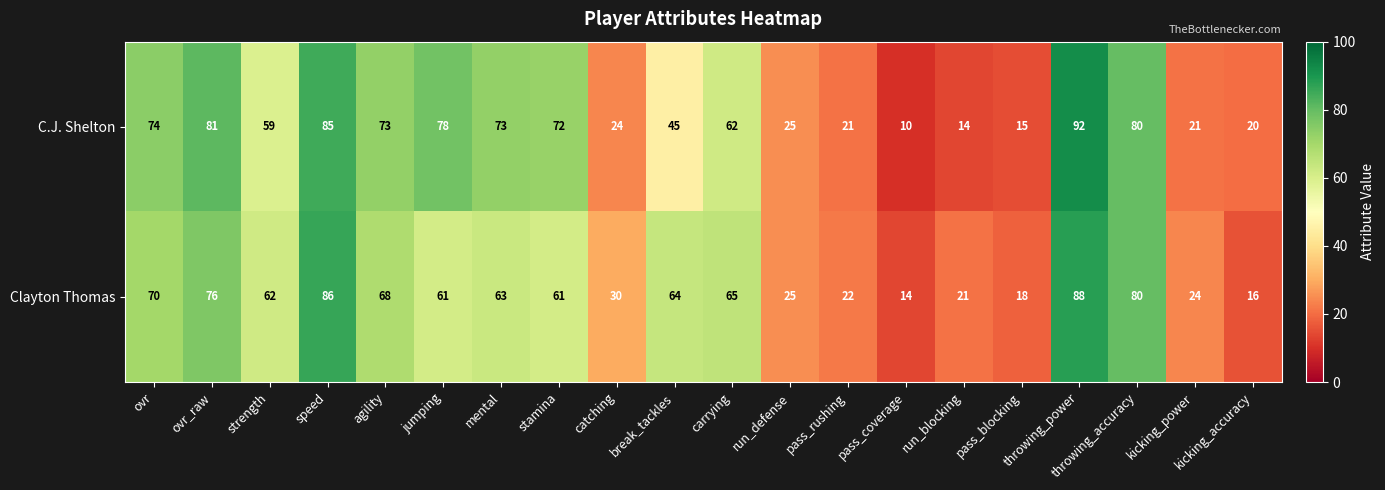

Rank the series by their maximum value, from lowest to highest.

Clayton Thomas, C.J. Shelton